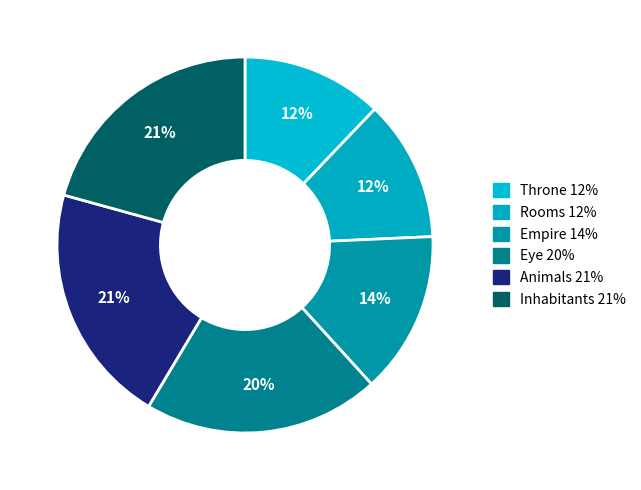

Count the number of slices in the pie.

6